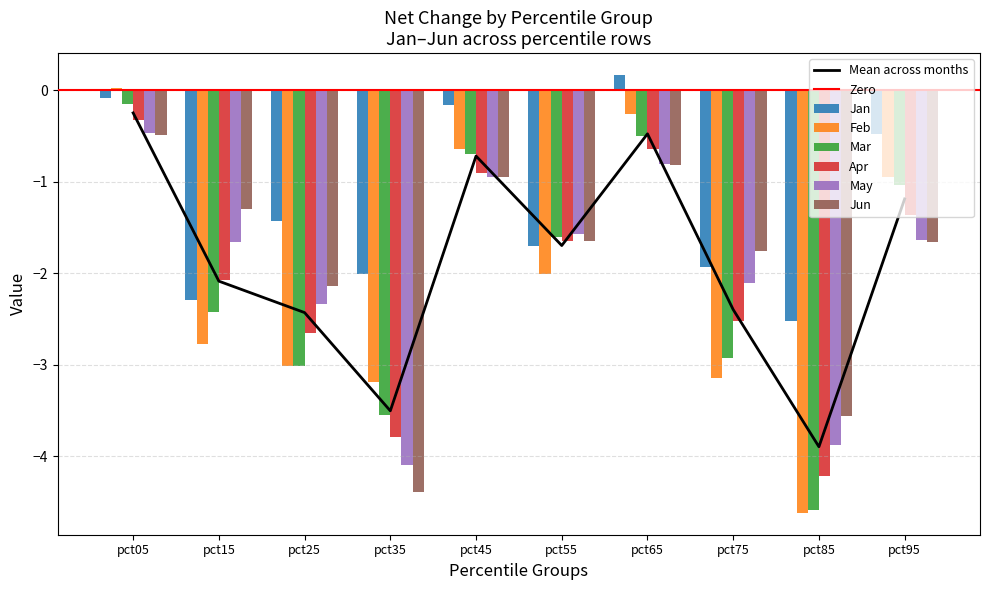

Which series has the largest total across all categories?

Jan